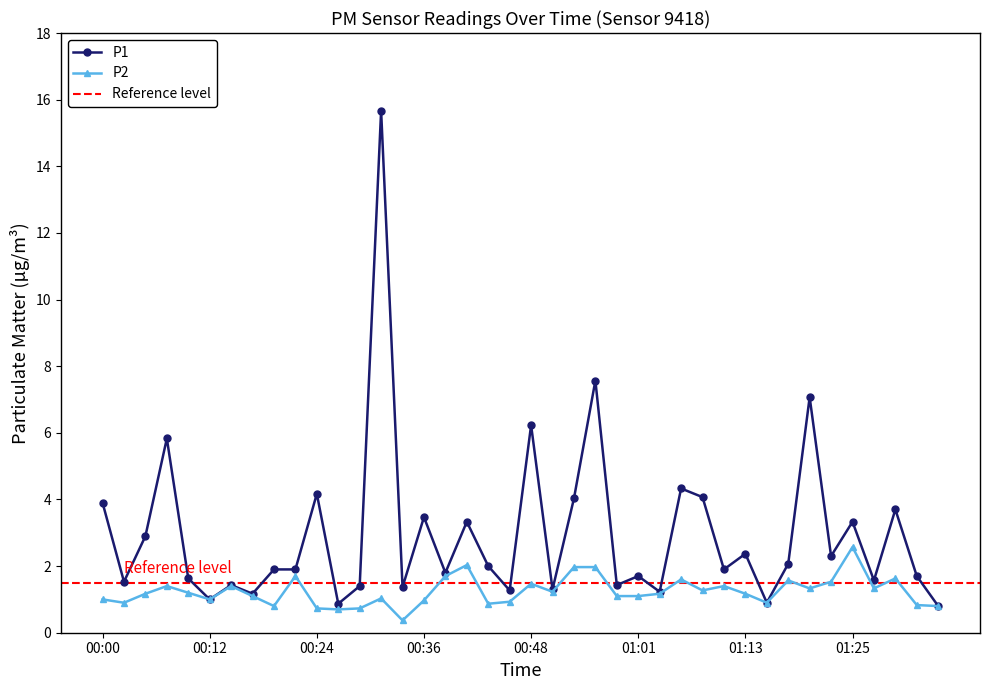

What is the label of the 1st point from the right?

01:35